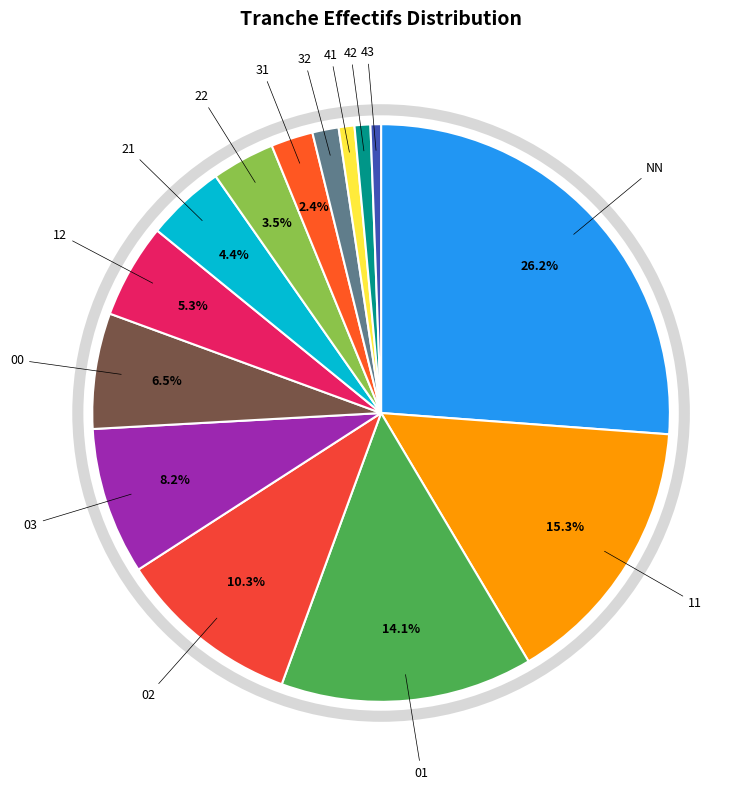

How many slices are in this pie chart?

14